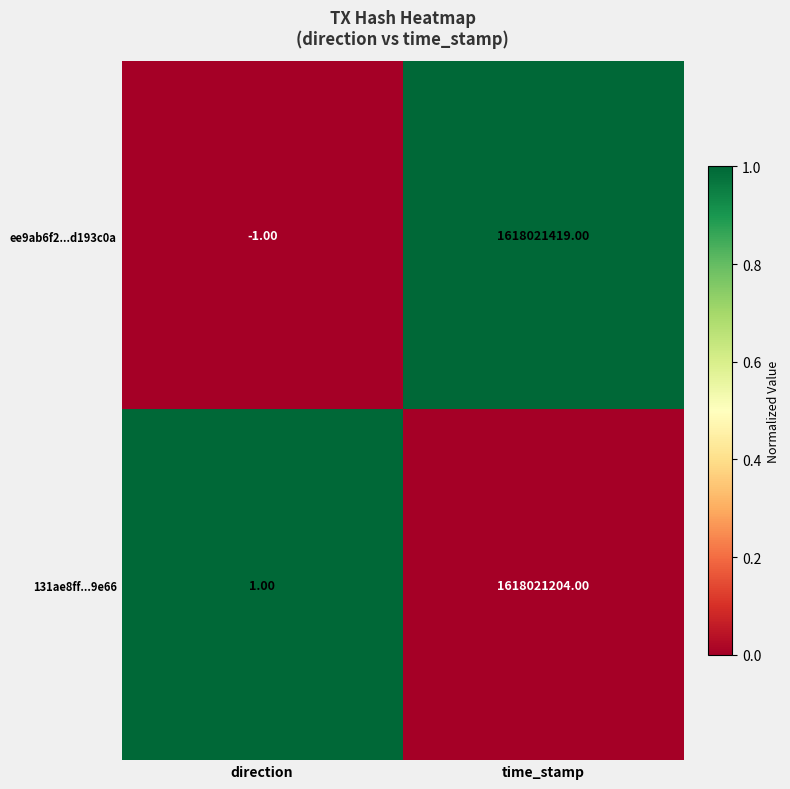

At which label is 131ae8ff...9e66 closest to 809010602?

direction